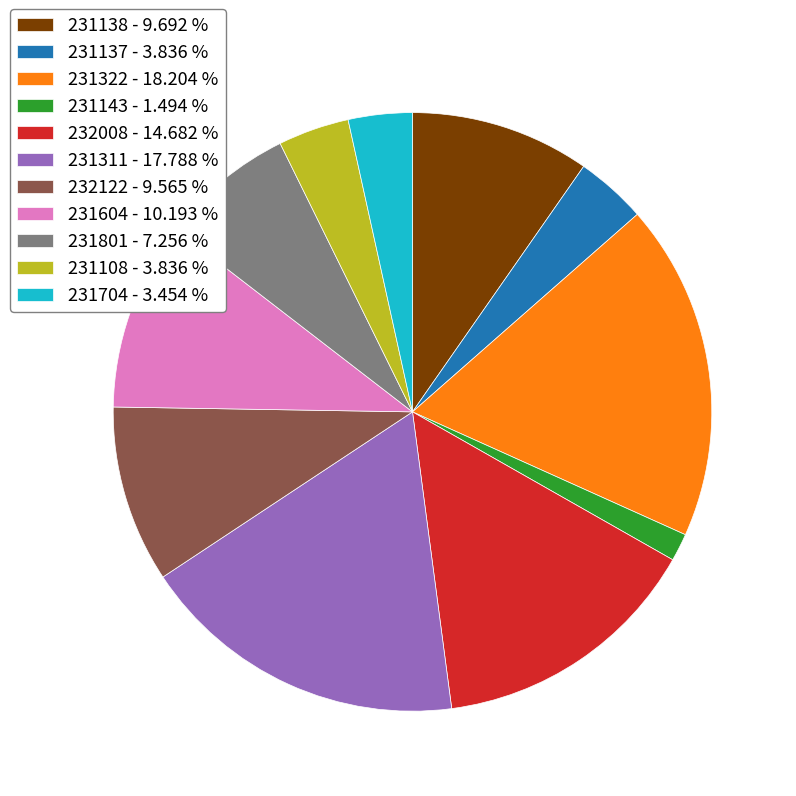

Do 231704 - 3.454 % and 231138 - 9.692 % together represent more than half of the pie?

No